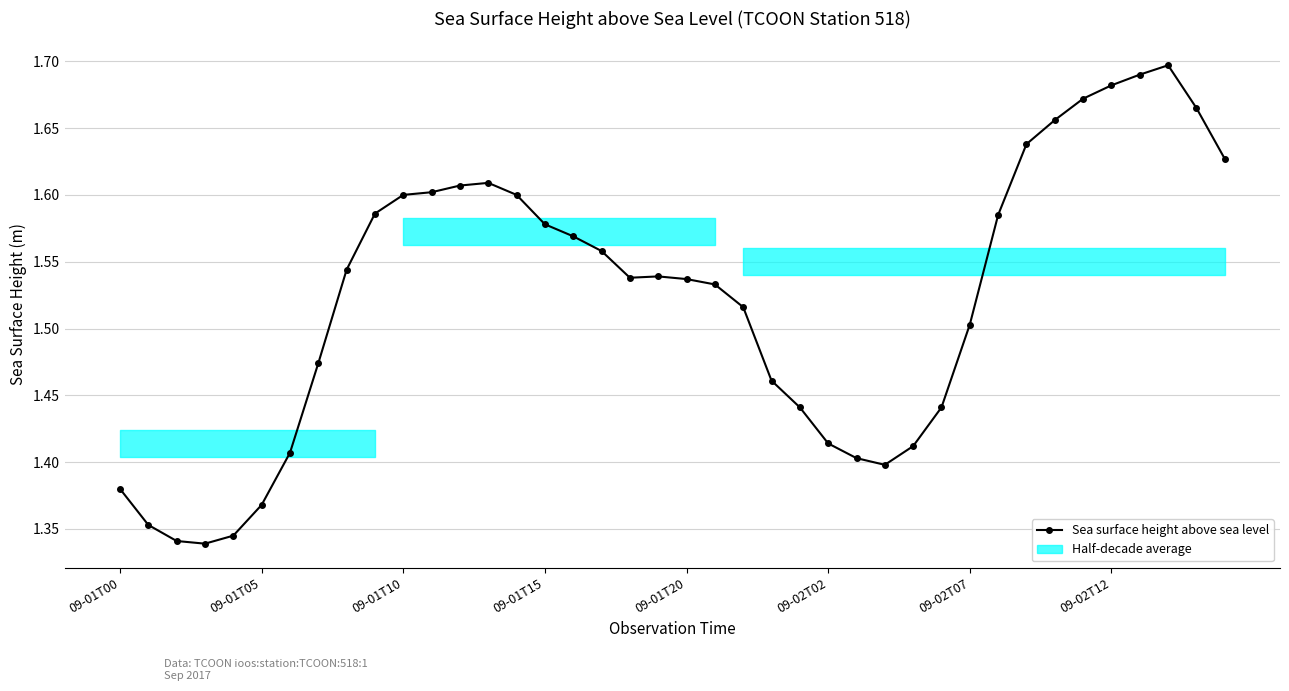

What is the smallest value displayed?

1.3